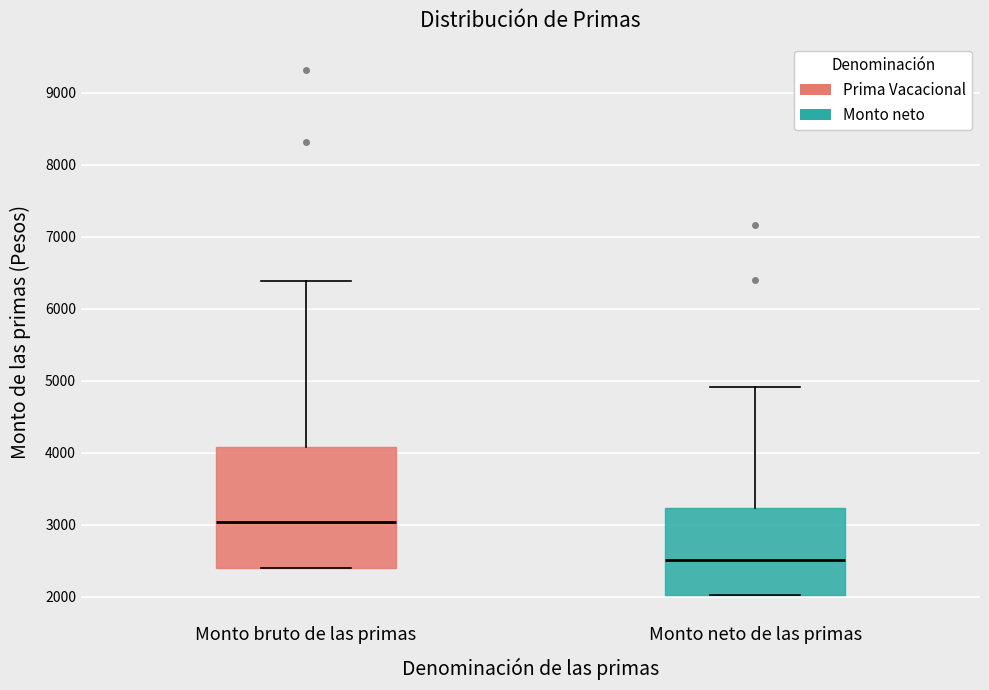

Which box is the tallest, from its lower edge to its upper edge?

Monto bruto de las primas